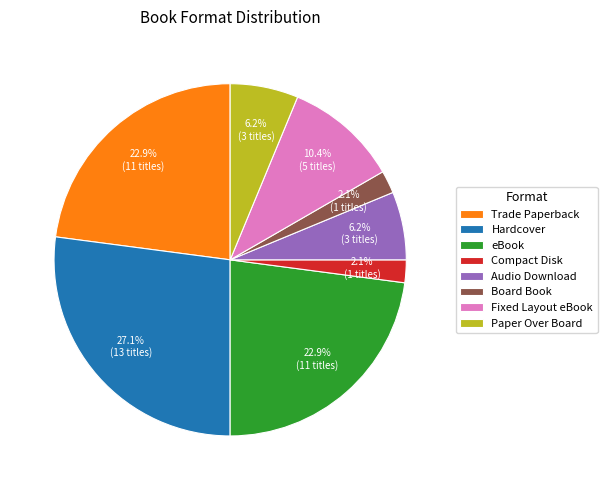

Between Board Book and Hardcover, which is larger?

Hardcover